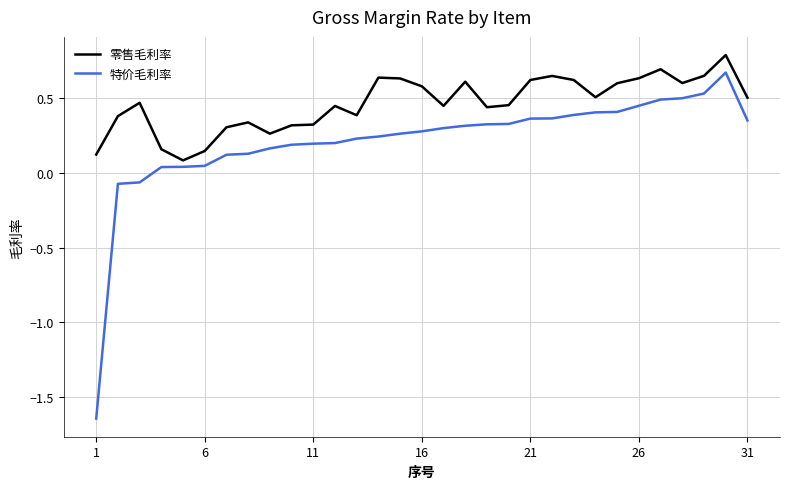

True or false: 零售毛利率 and 特价毛利率 intersect in this chart.

False